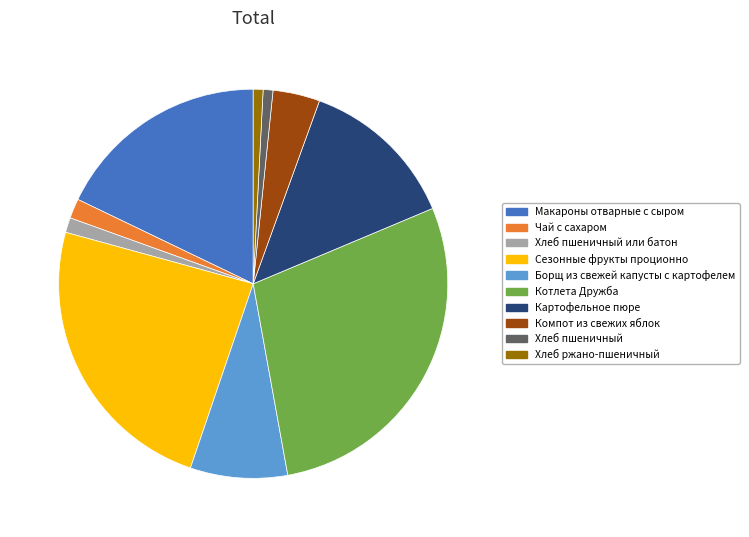

Is Хлеб ржано-пшеничный the majority of the pie?

No